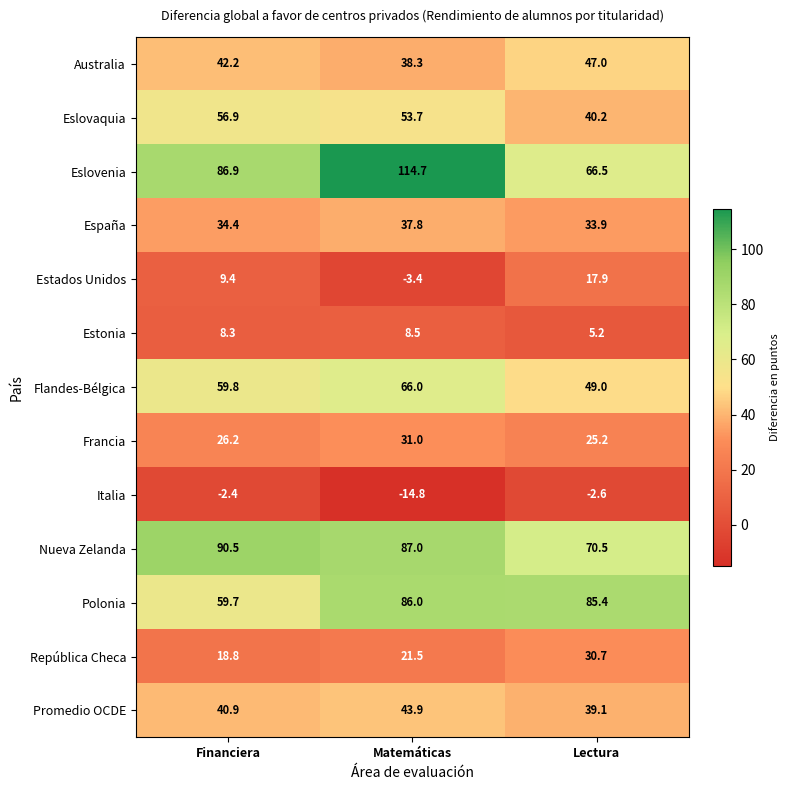

Which series has the largest range (max minus min)?

Eslovenia